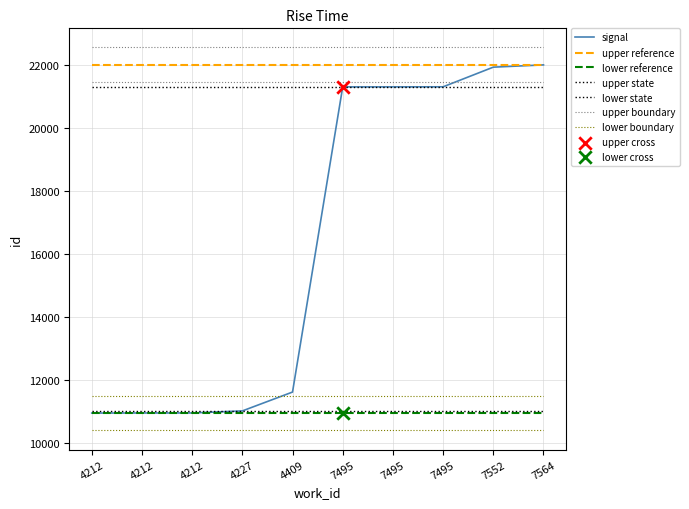

At which category is the sum across all series the highest?

7564